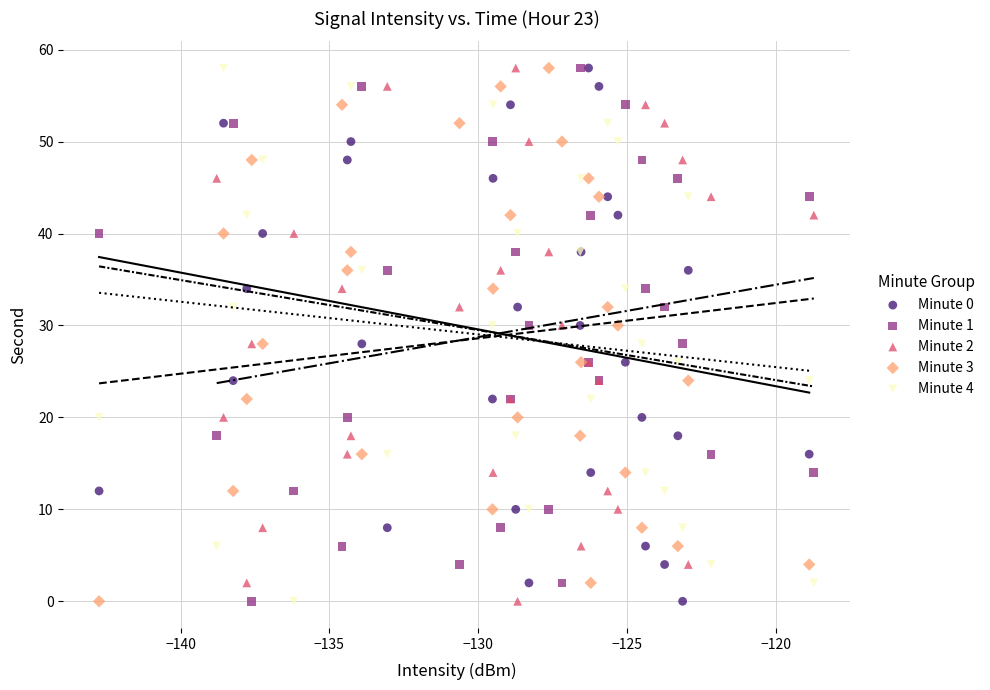

What are all the series names shown in the legend?

Minute 0, Minute 1, Minute 2, Minute 3, Minute 4